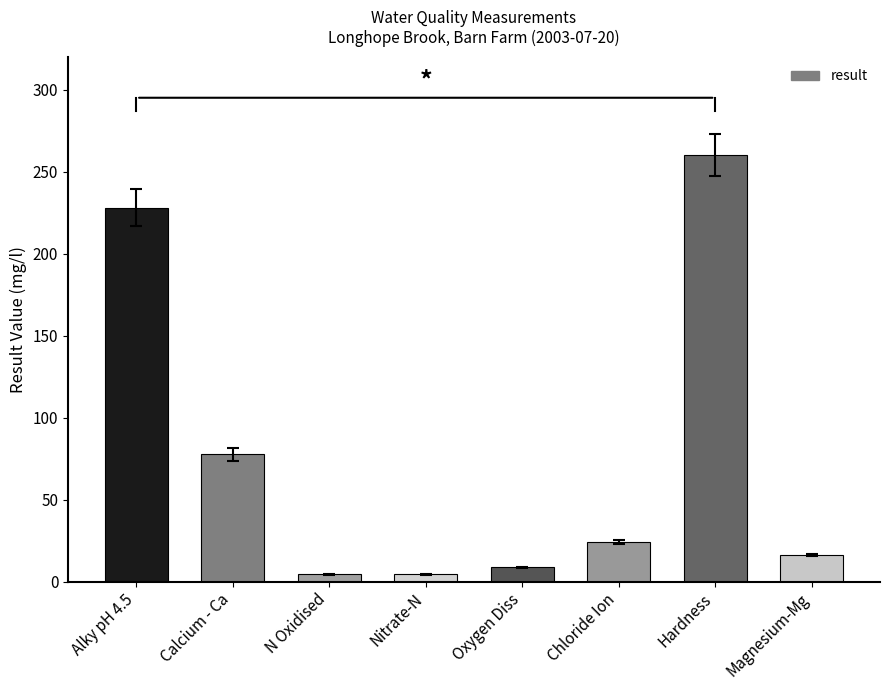

What is the greatest value displayed?

260.0